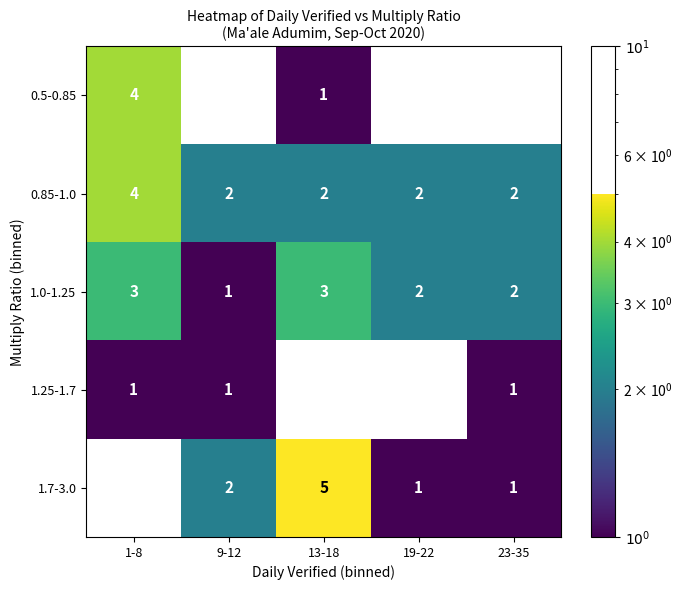

Reading right to left, list all the values displayed in this chart.

0.5-0.85: 23-35=0	19-22=0	13-18=1	9-12=0	1-8=4
0.85-1.0: 23-35=2	19-22=2	13-18=2	9-12=2	1-8=4
1.0-1.25: 23-35=2	19-22=2	13-18=3	9-12=1	1-8=3
1.25-1.7: 23-35=1	19-22=0	13-18=0	9-12=1	1-8=1
1.7-3.0: 23-35=1	19-22=1	13-18=5	9-12=2	1-8=0